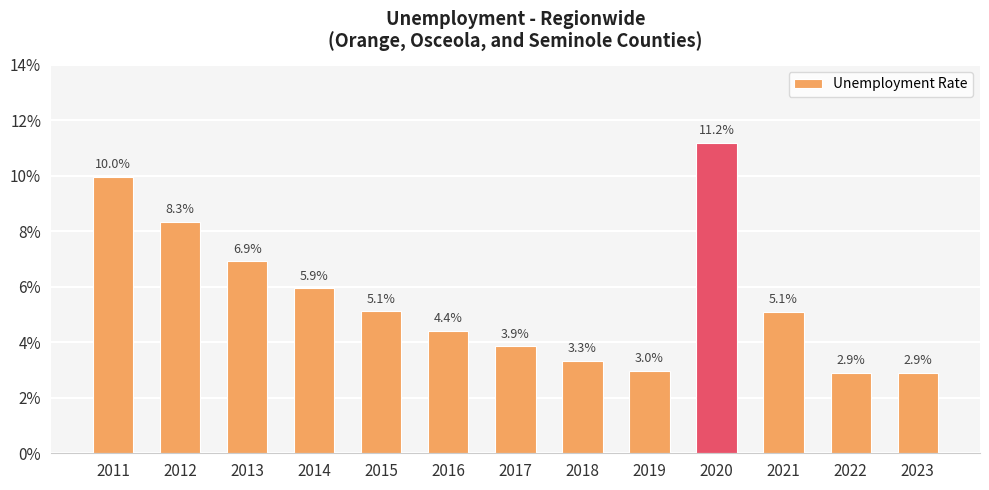

List the labels in order of value, largest first.

2020, 2011, 2012, 2013, 2014, 2015, 2021, 2016, 2017, 2018, 2019, 2022, 2023